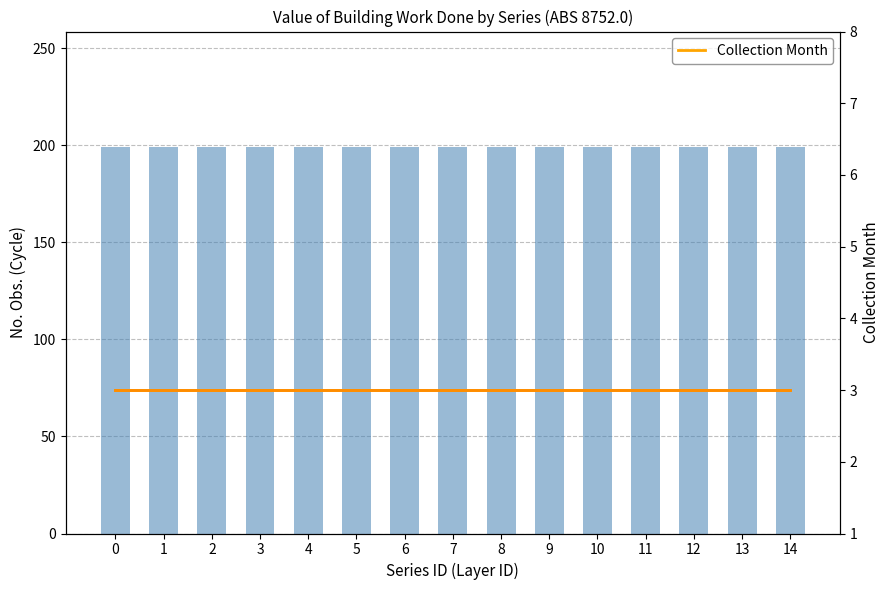

Which series has the largest total across all categories?

No. Obs.